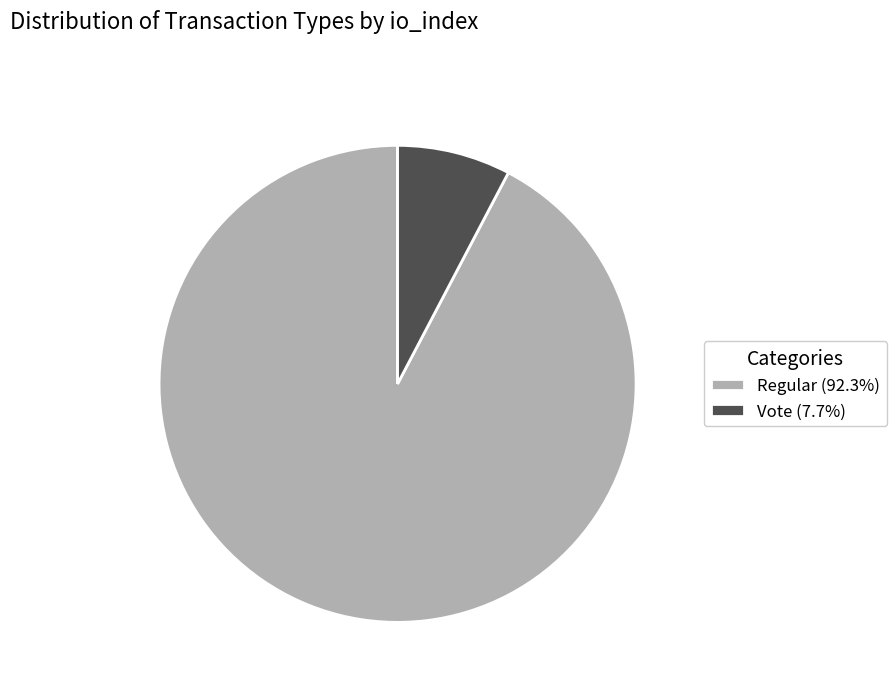

Does Vote (7.7%) account for over 50% of the chart?

No